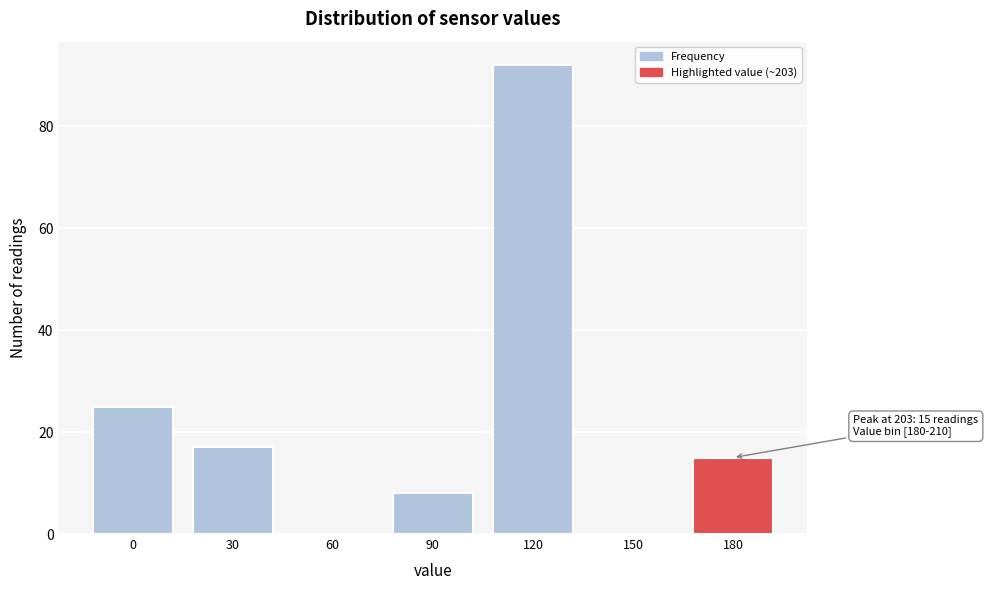

Reading right to left, what are all the values shown in this chart?

180=15	150=0	120=92	90=8	60=0	30=17	0=25